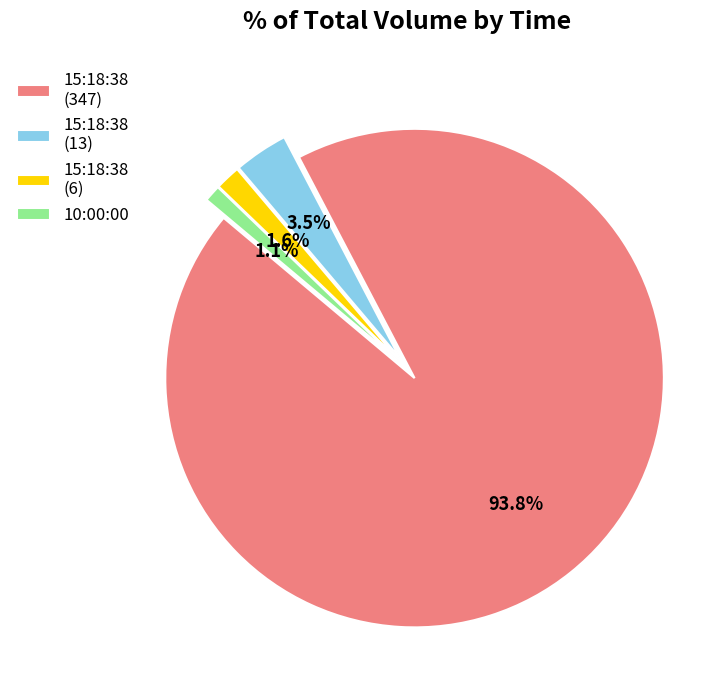

What percentage is NOT represented by 15:18:38 (6)?

98.4%